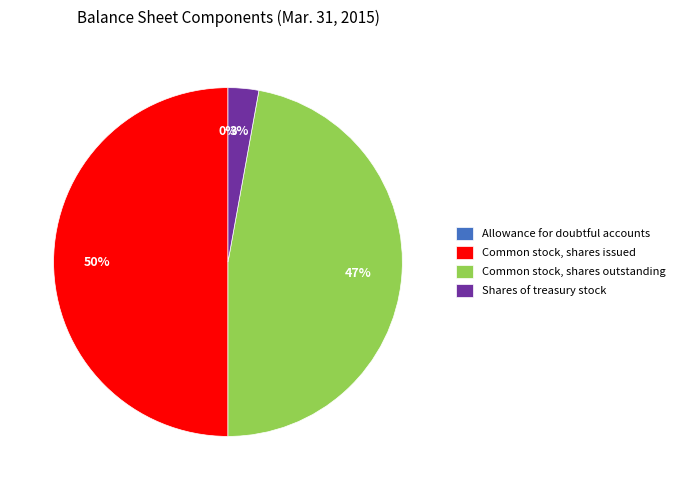

Does Shares of treasury stock account for over 50% of the chart?

No